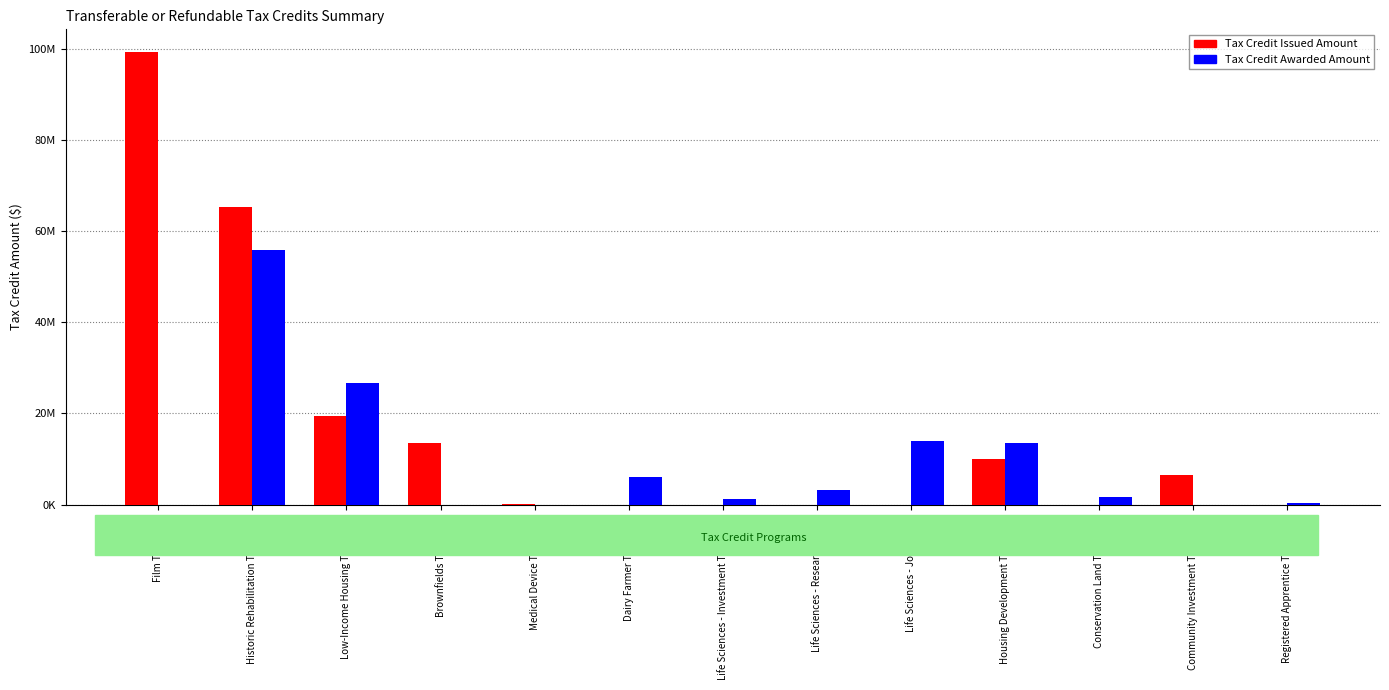

Rank the series by their maximum value, from highest to lowest.

Tax Credit Issued Amount, Tax Credit Awarded Amount